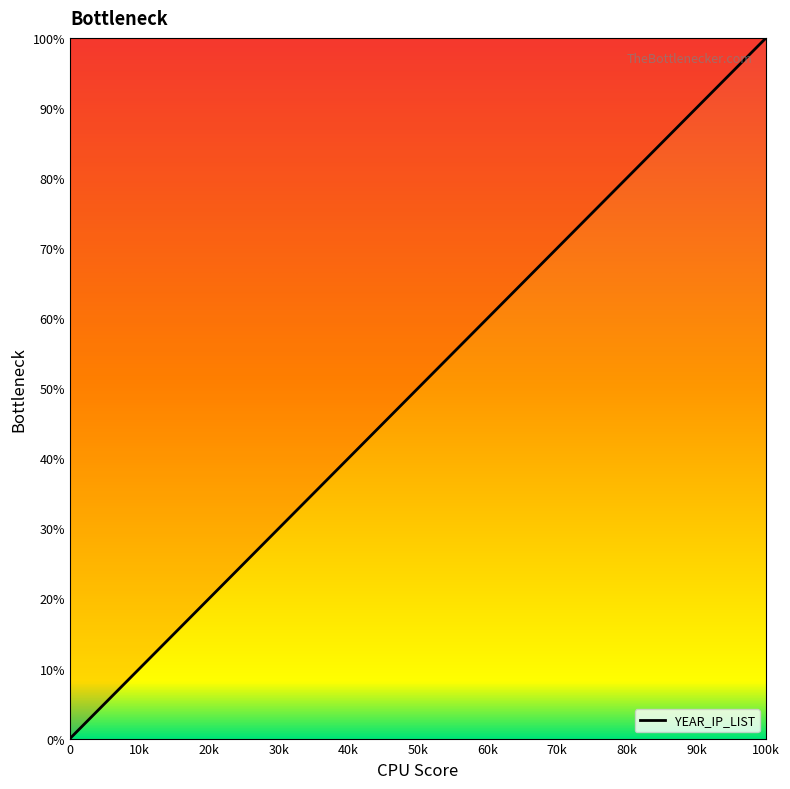

How many values are below 50?

6